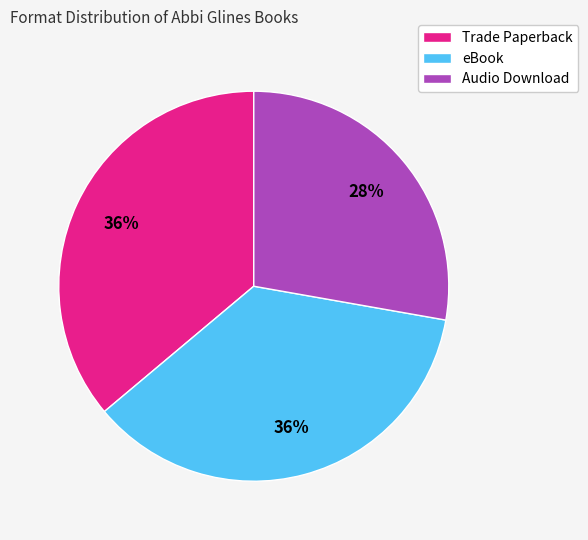

What percentage is the eBook slice, to the nearest percent?

36%